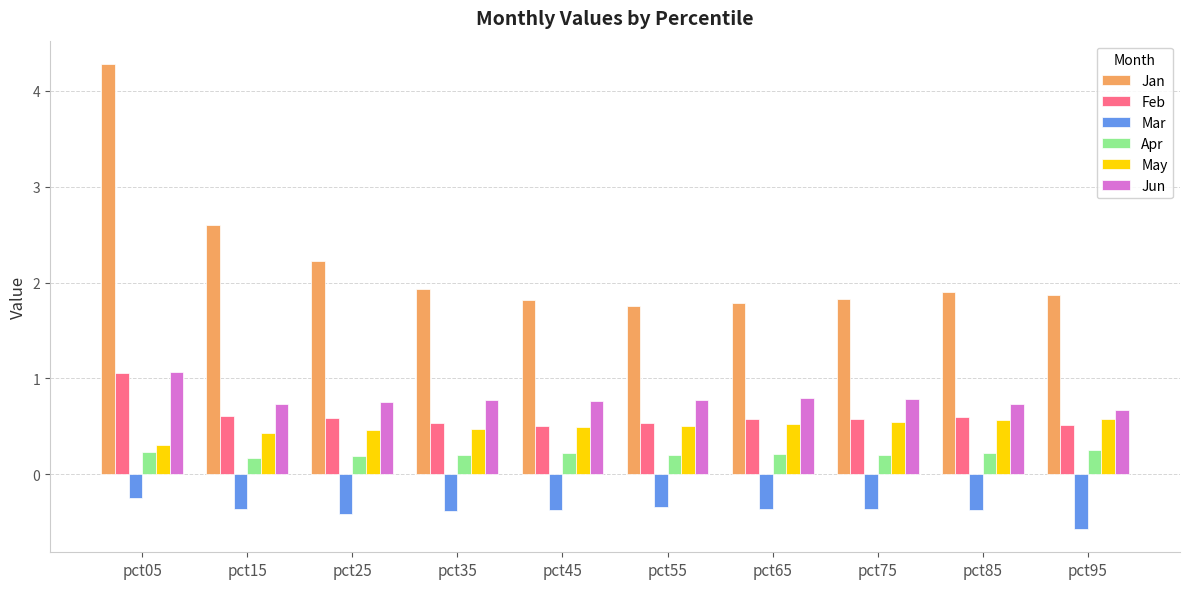

Is it true that Mar equals -0.4 at pct75?

True